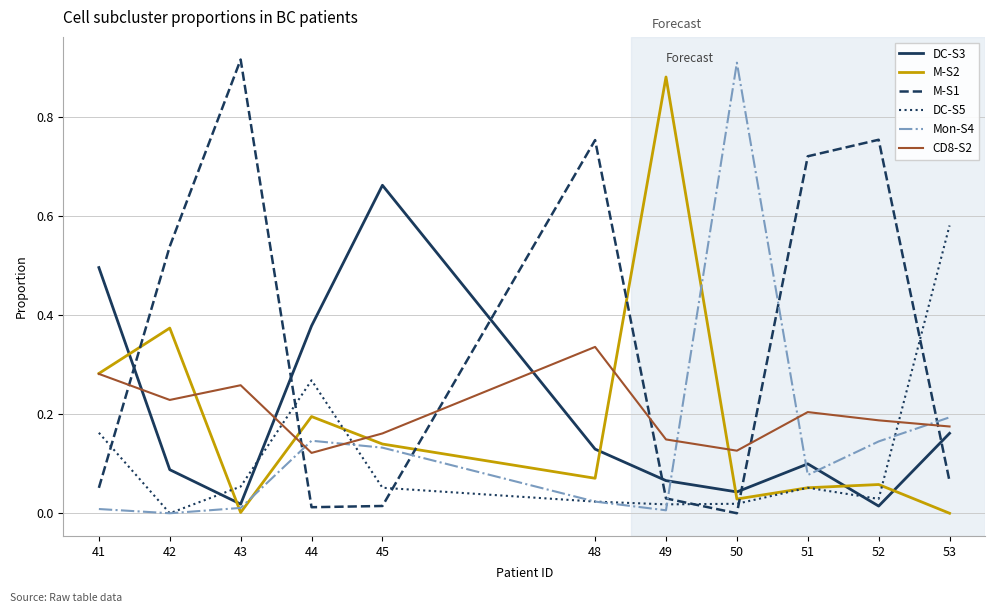

True or false: CD8-S2 has a value of 0.0 at 44.

False